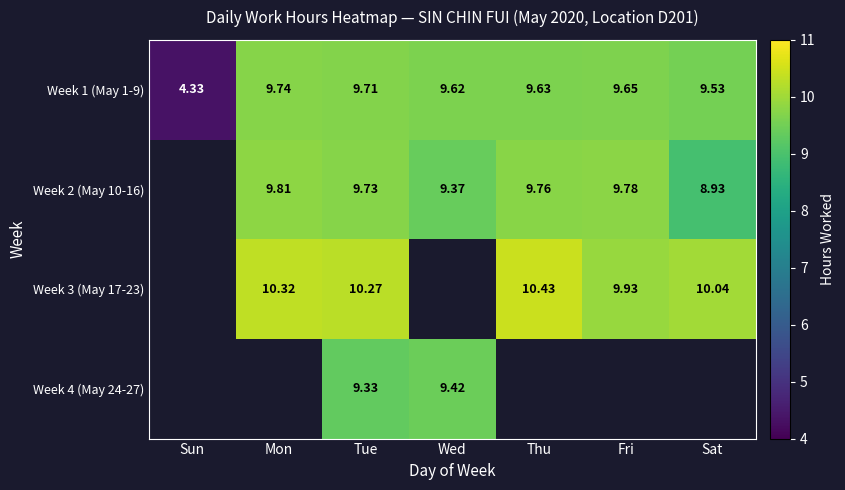

Where does the Week 1 (May 1-9) series first go above 9?

Mon